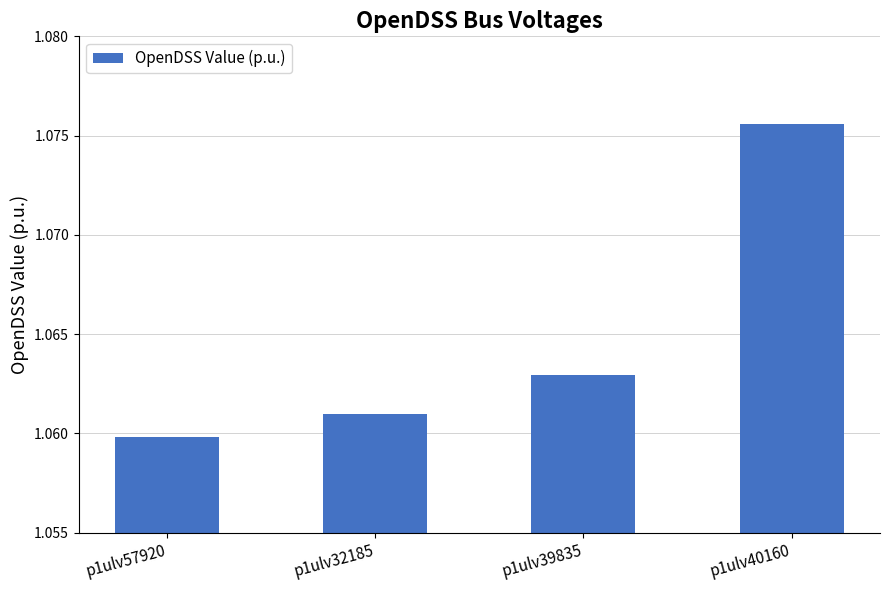

Rank the categories by value from lowest to highest.

p1ulv57920, p1ulv32185, p1ulv39835, p1ulv40160